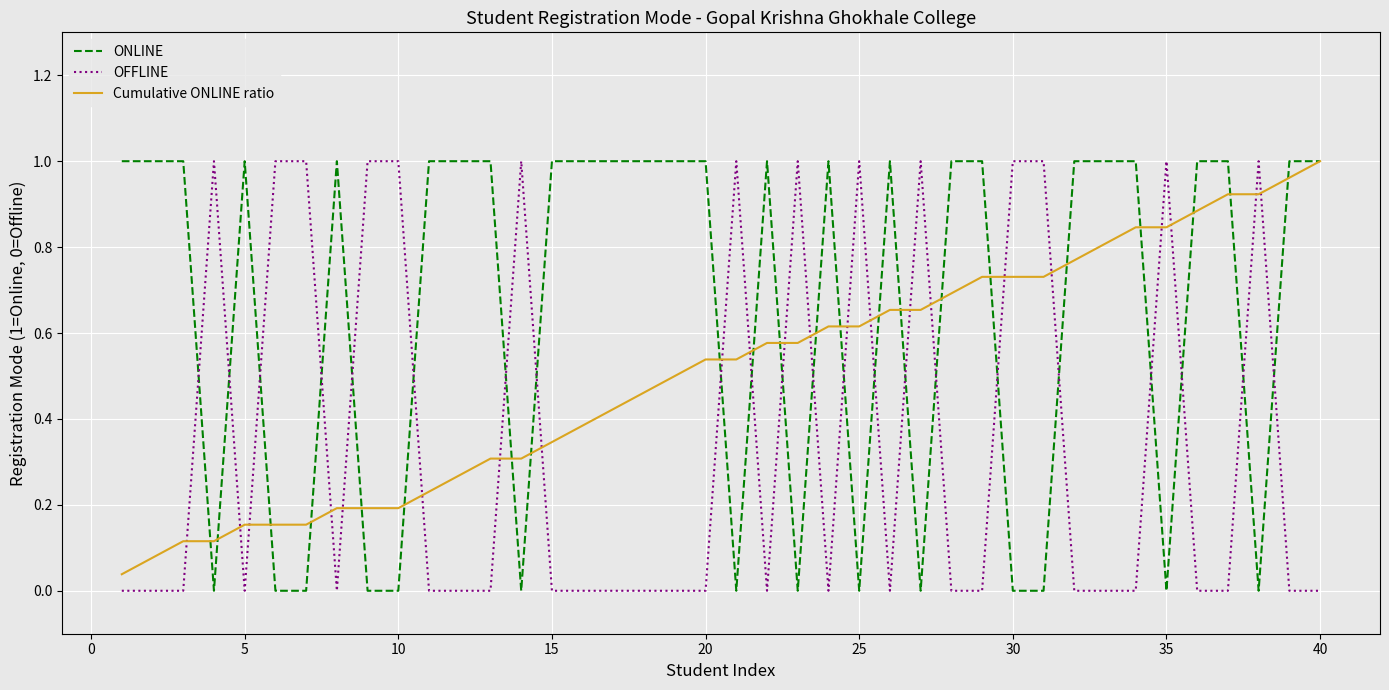

What are all the series names shown in the legend?

ONLINE, OFFLINE, Cumulative ONLINE ratio